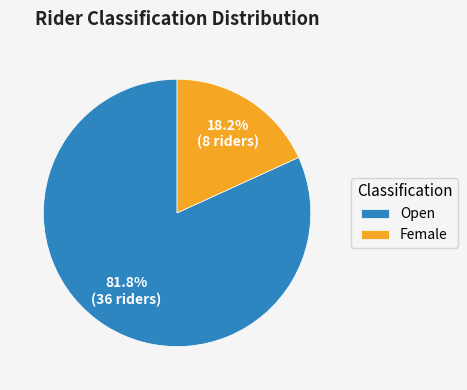

Is it true that Open is 82% of the pie?

True